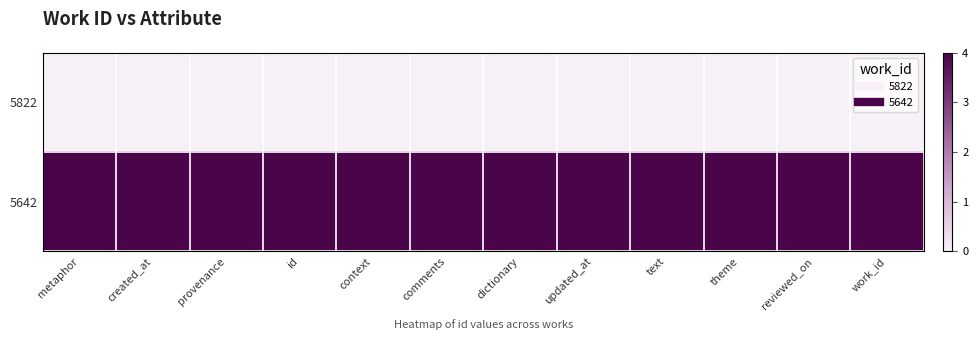

What is the total value across all series at reviewed_on?

4